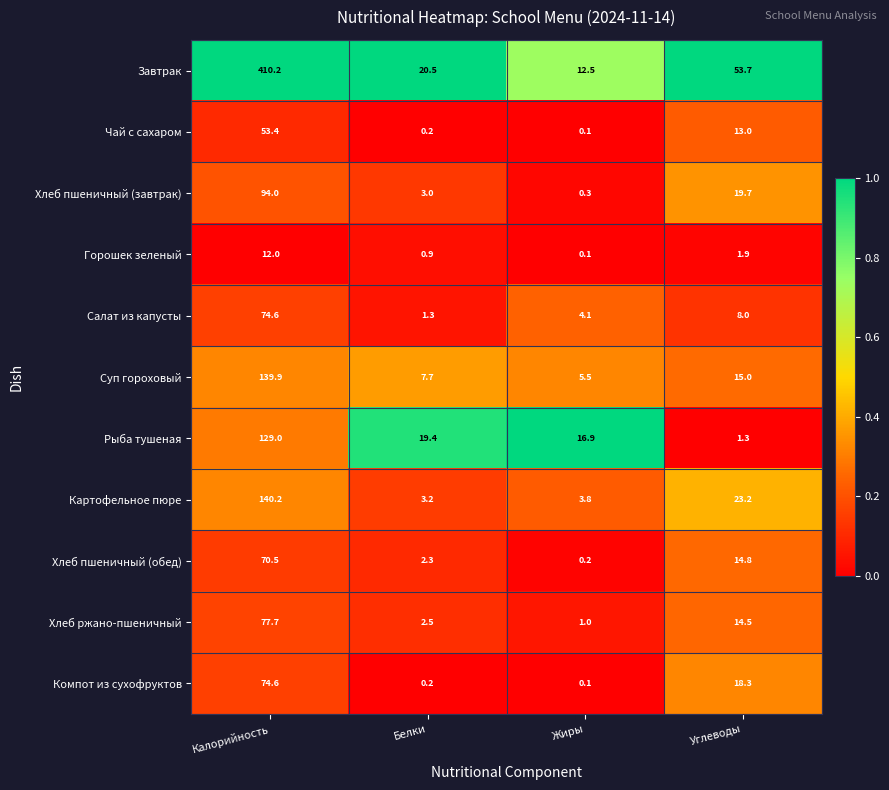

The value of Суп гороховый at Жиры is 5.5. True or false?

True